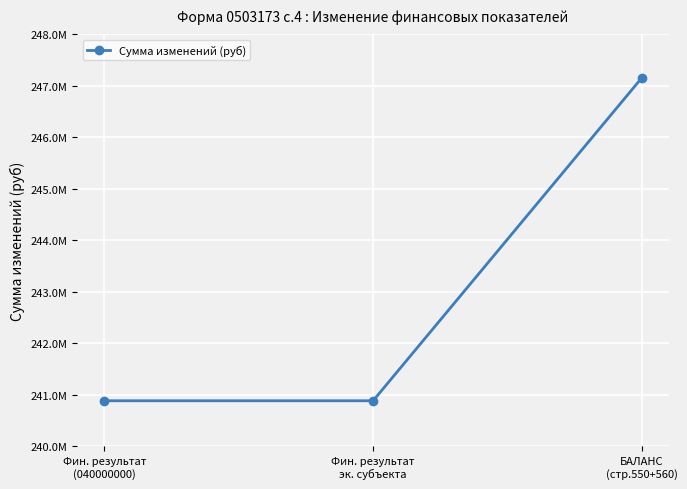

Which category has the highest value across all series?

БАЛАНС
(стр.550+560)